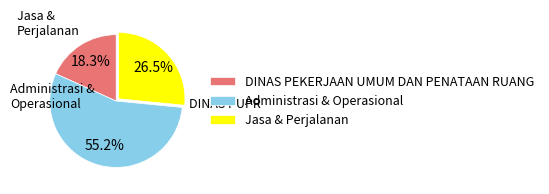

How many segments does this pie chart have?

3